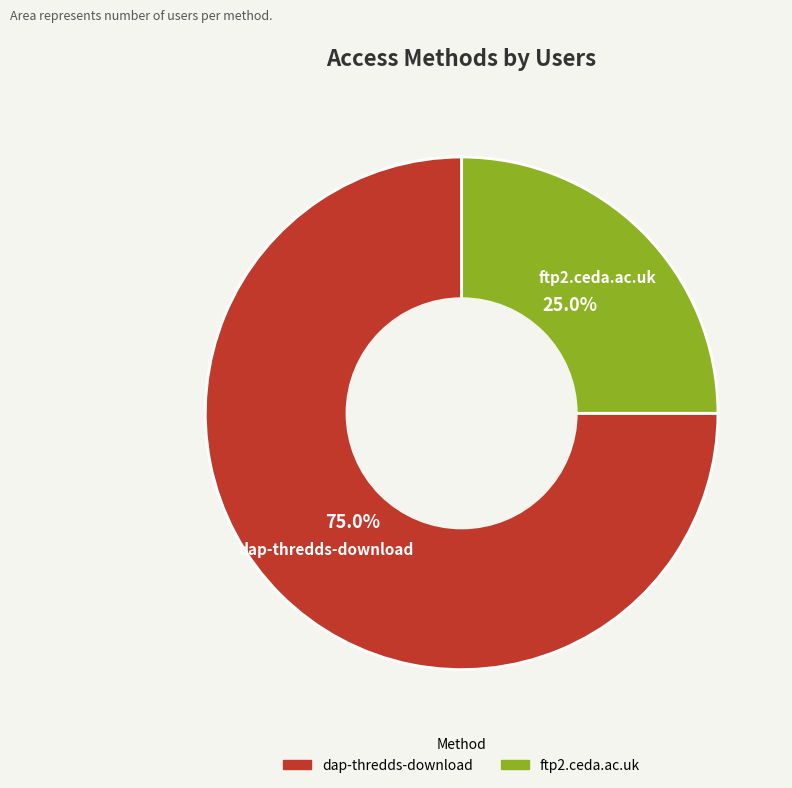

How many slices are in this pie chart?

2